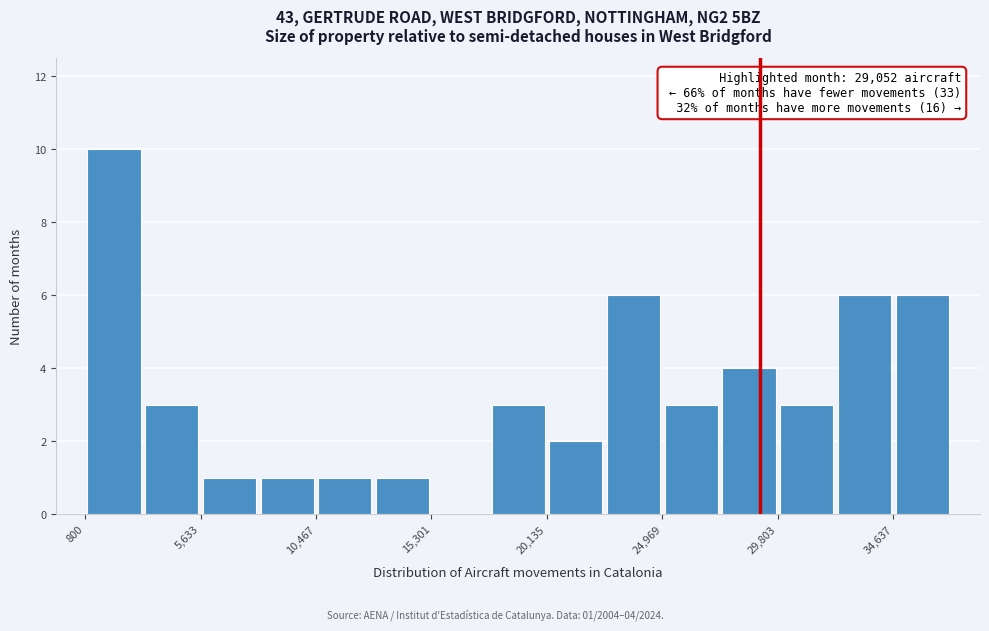

Over which range of the x-axis is the bar tallest?

1000 to 3000